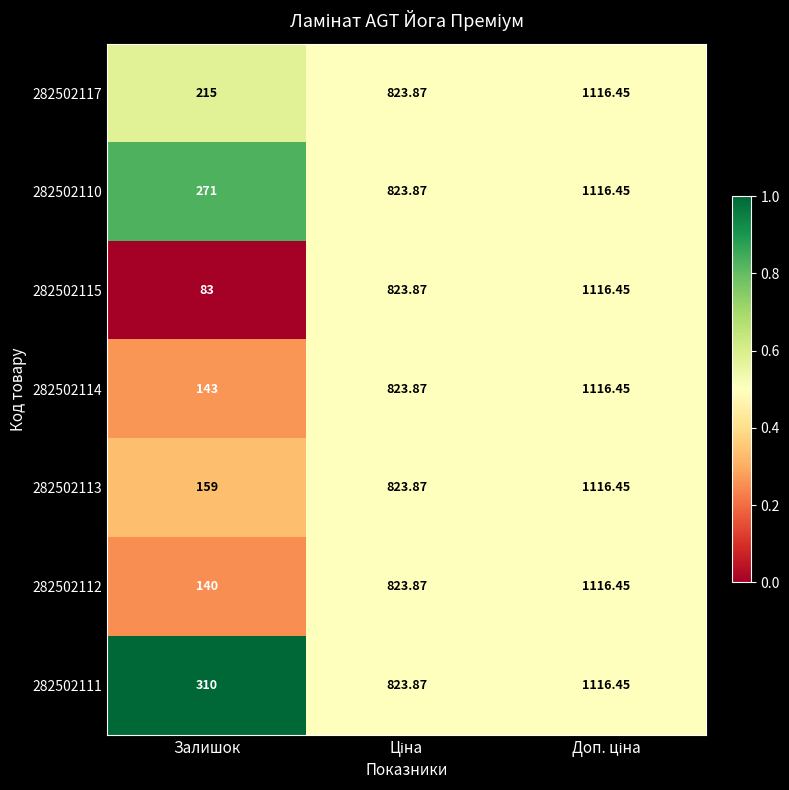

At which category does the chart reach its minimum across all series?

Залишок